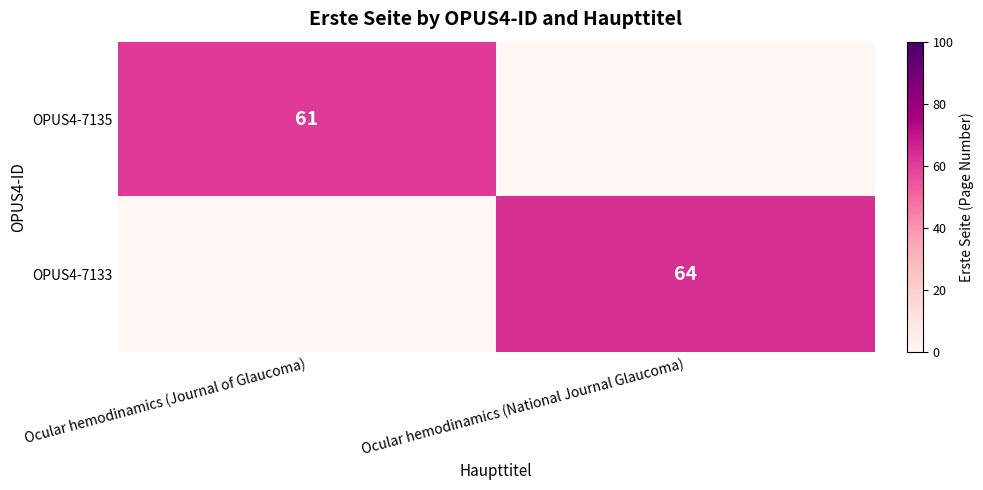

Is it true that OPUS4-7133 equals 17 at Ocular hemodinamics (National Journal Glaucoma)?

False